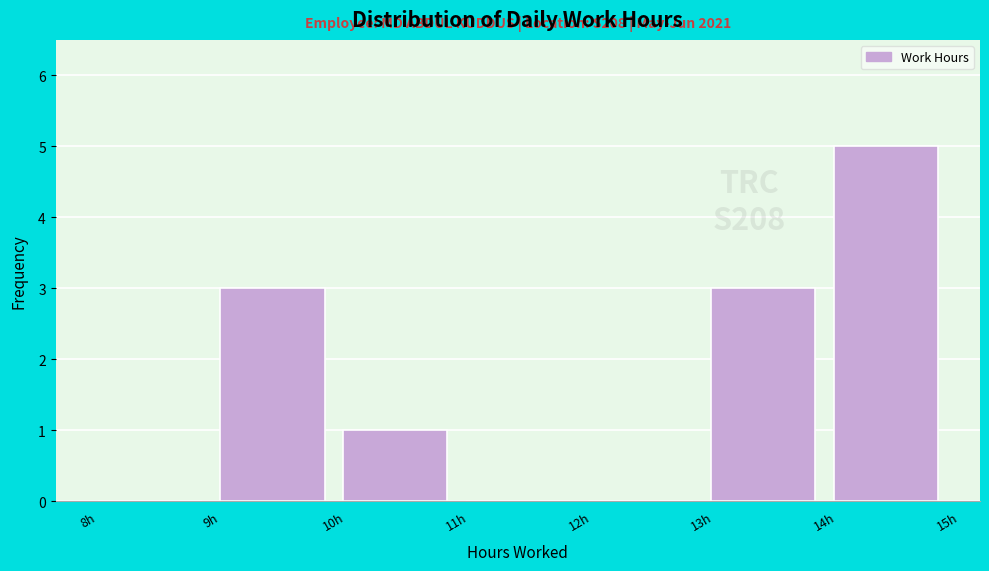

Over which range of the x-axis is the bar tallest?

14 to 15